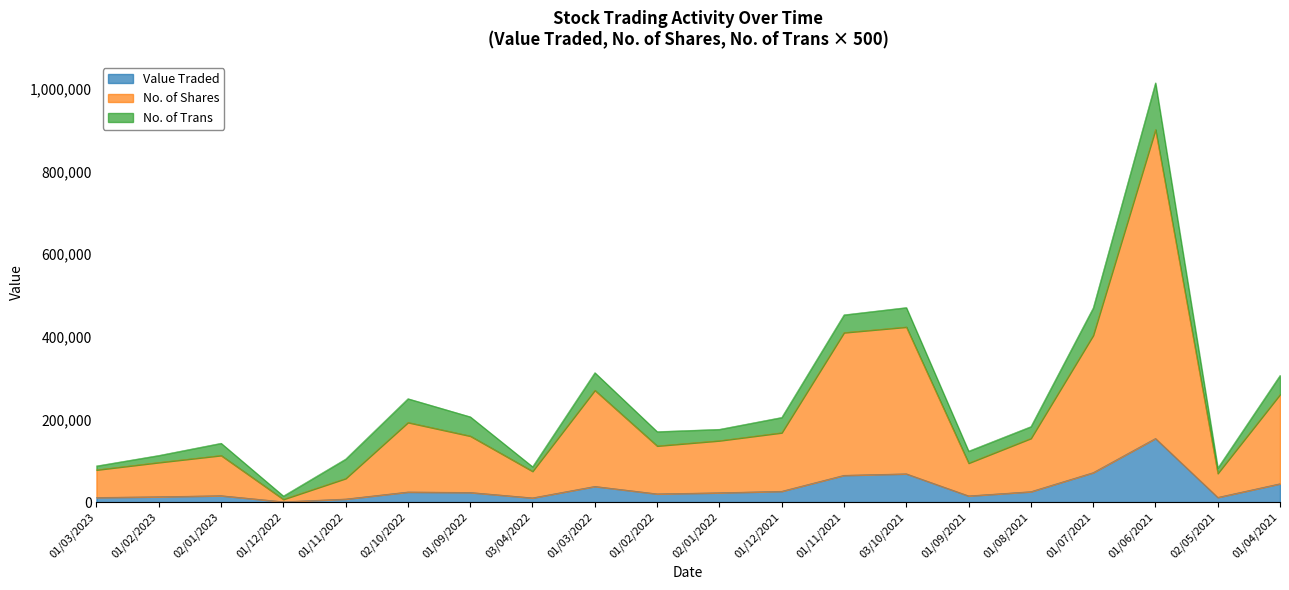

Where is No. of Shares nearest to the value 454033?

03/10/2021